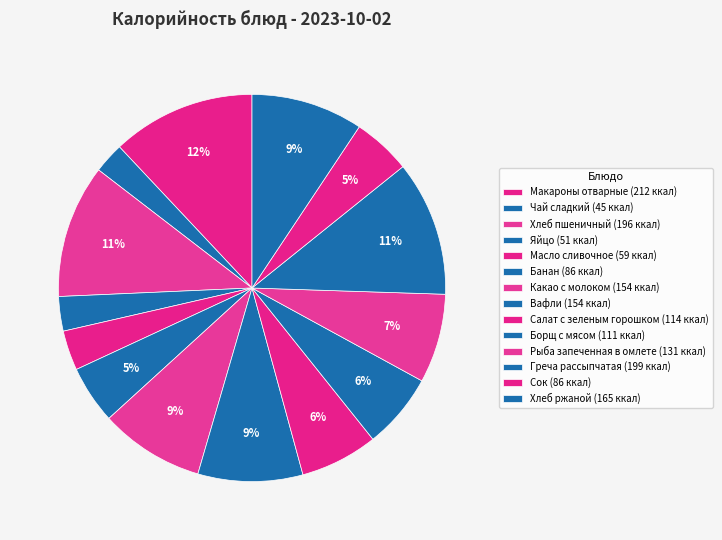

What portion of the pie excludes Борщ с мясом?

93.7%